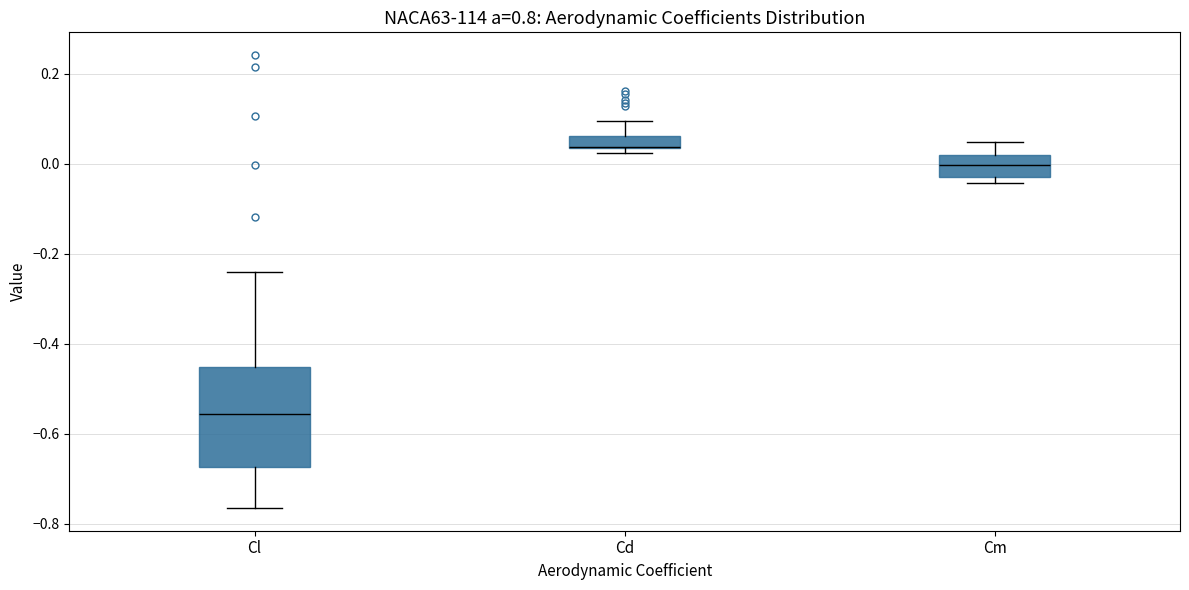

Comparing the boxes themselves (not the whiskers), which one is the tallest?

Cl